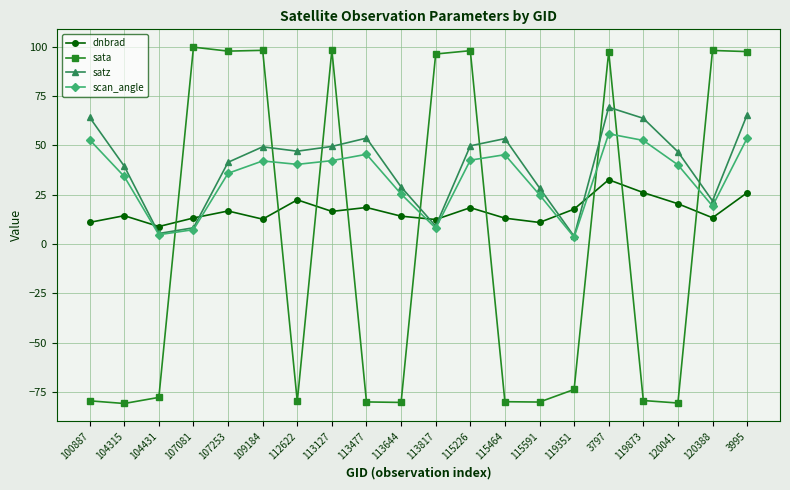

What is the highest value of the satz series?

69.4